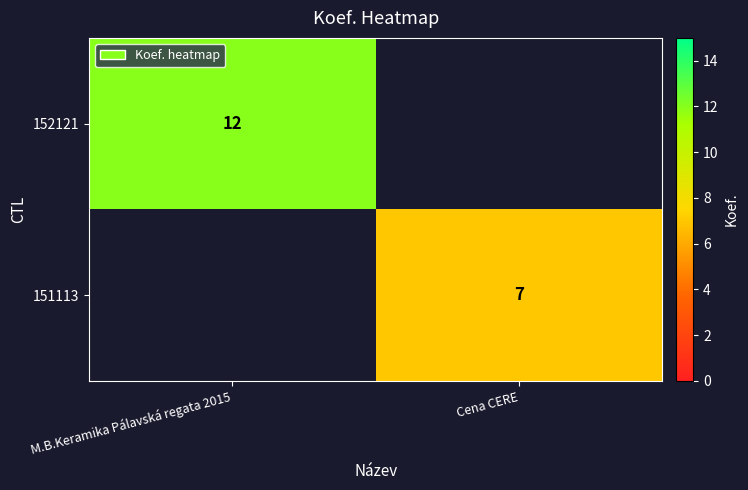

The 152121 series shows 12 at M.B.Keramika Pálavská regata 2015. True or false?

True